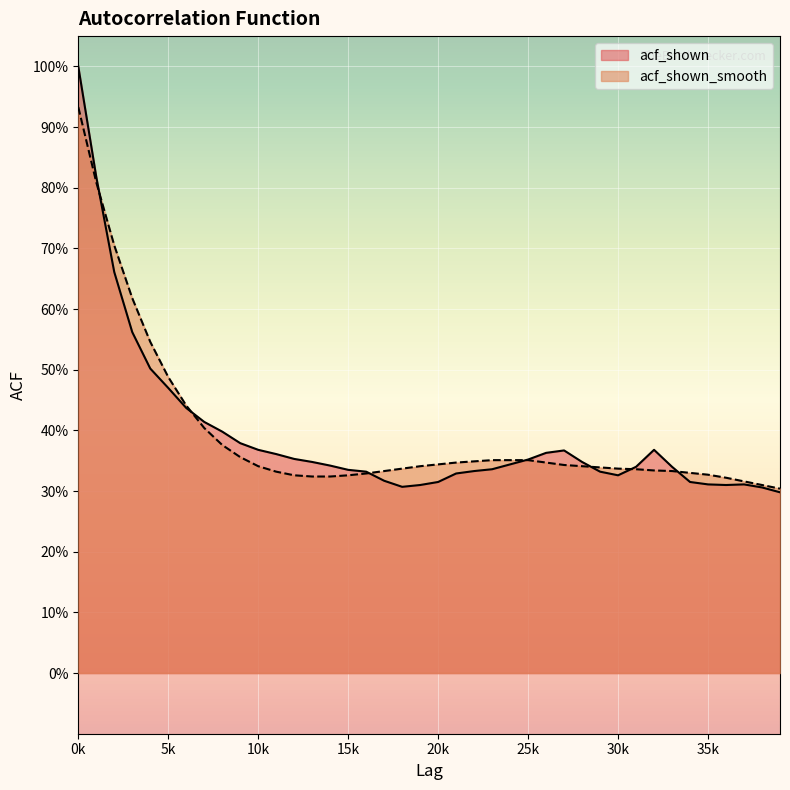

What is the sum of all acf_shown_smooth values?

15.7